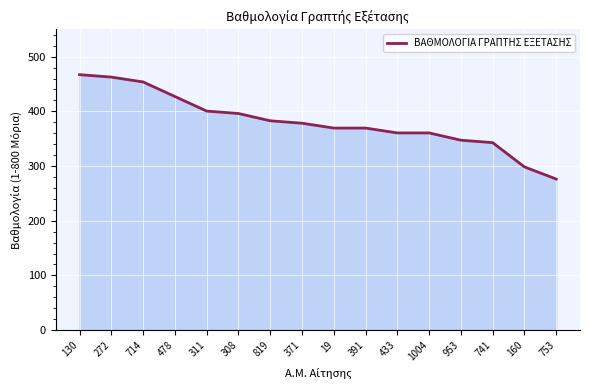

How many lines are shown in the chart?

1